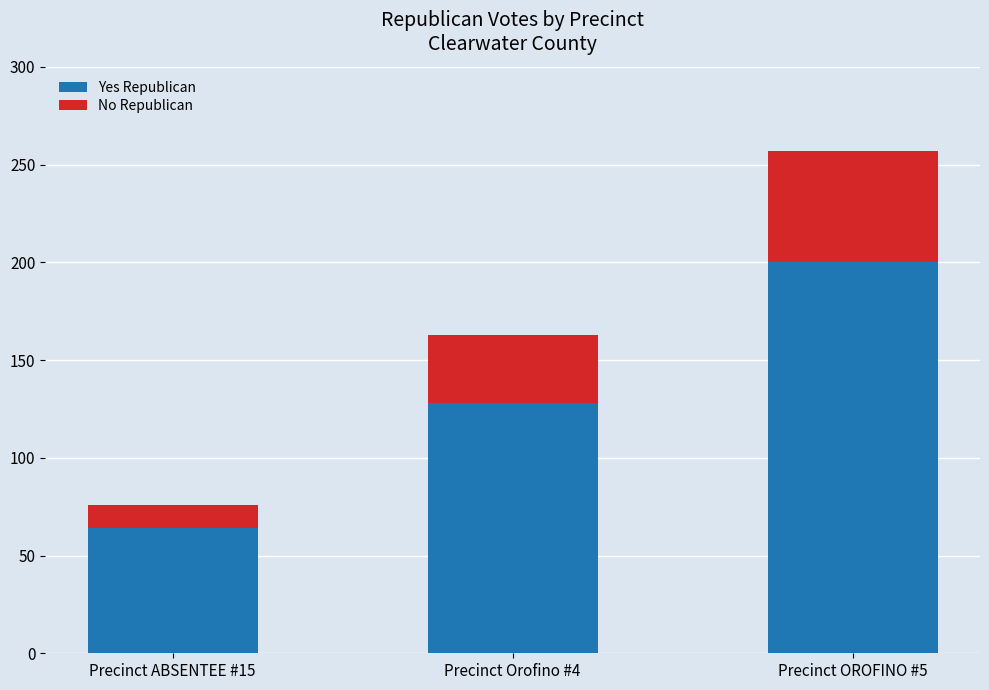

Is it true that Yes Republican equals 64 at Precinct ABSENTEE #15?

True